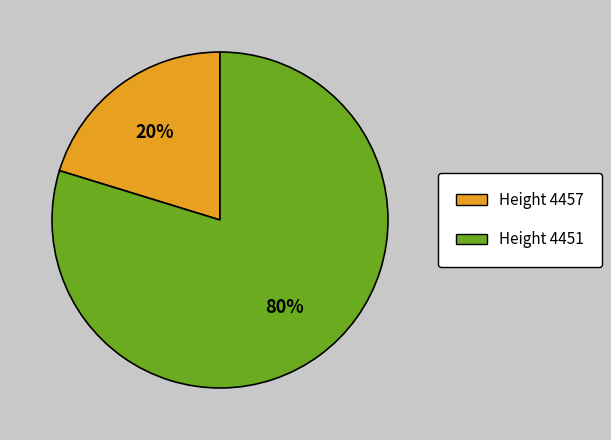

Does Height 4457 account for over 50% of the chart?

No